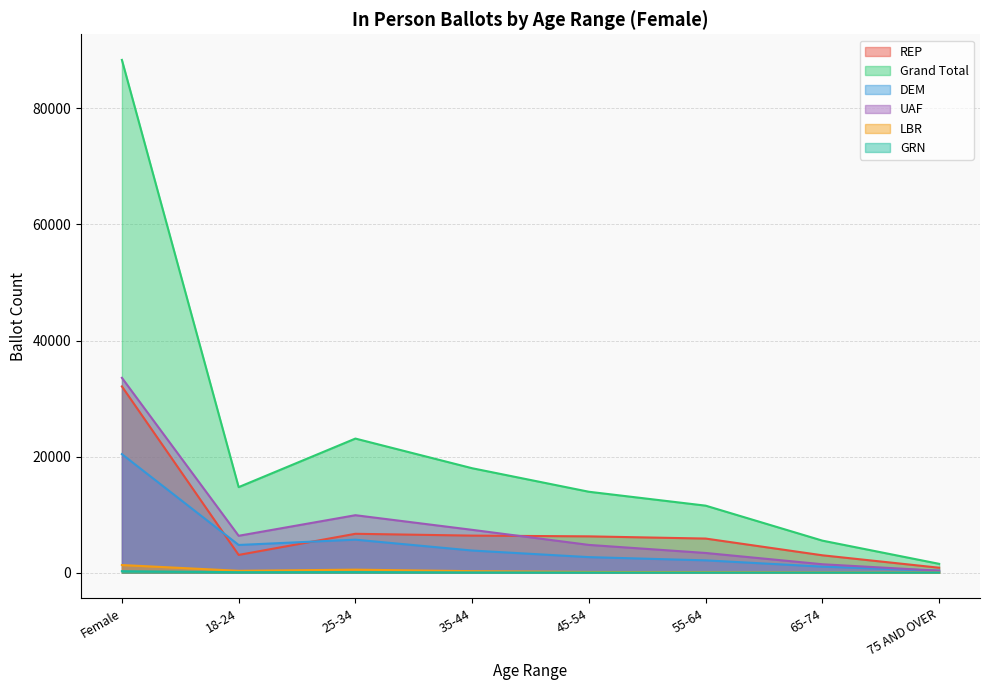

At which category does the chart reach its minimum across all series?

75 AND OVER